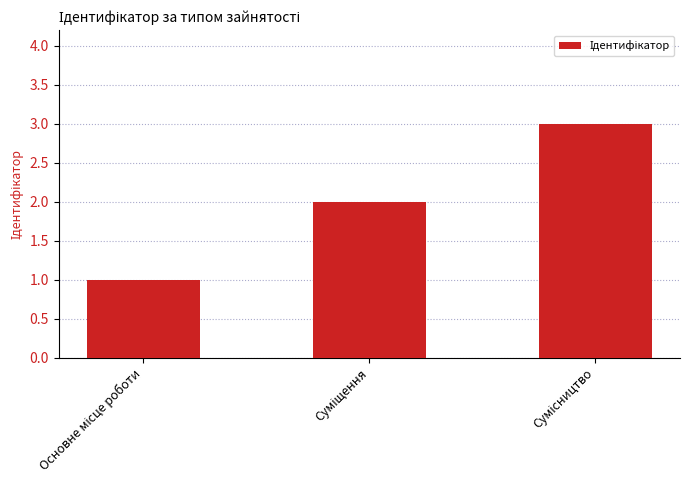

How many bars are there in total?

3